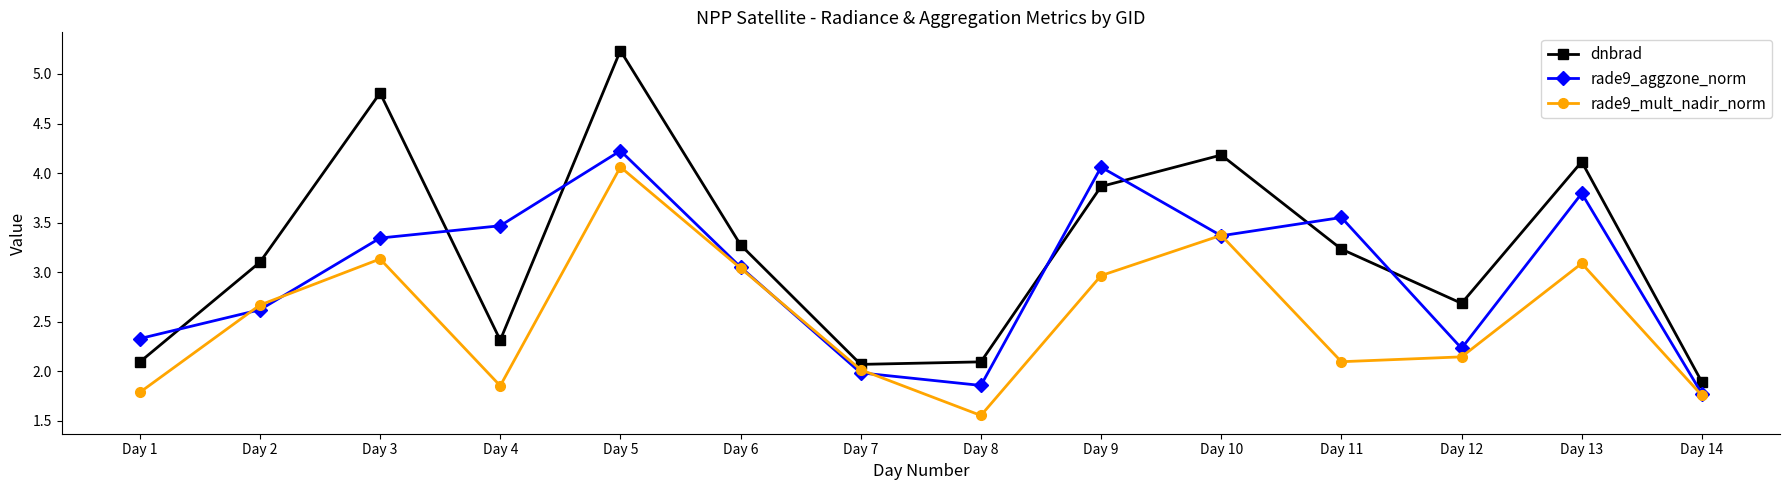

At which label does dnbrad reach its minimum?

Day 14